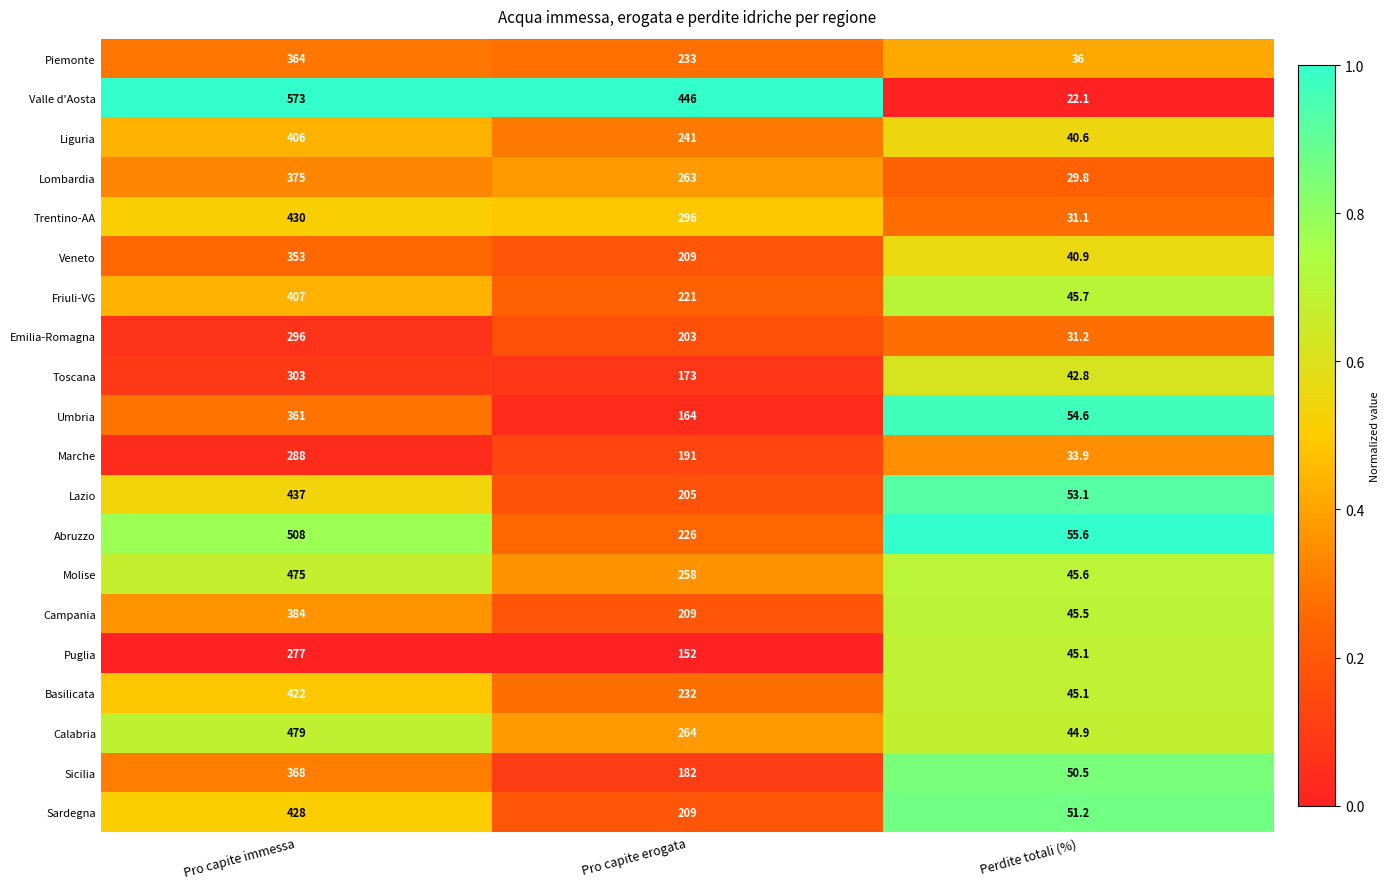

What is the lowest value of the Valle d'Aosta series?

22.1